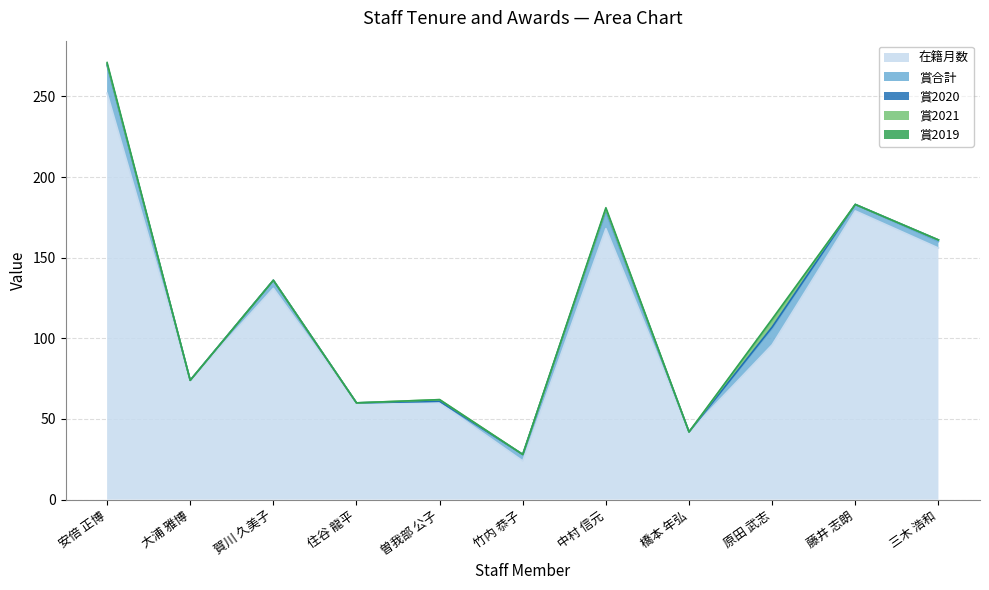

What is the difference between the second highest and second lowest values in the 在籍月数 series?

137